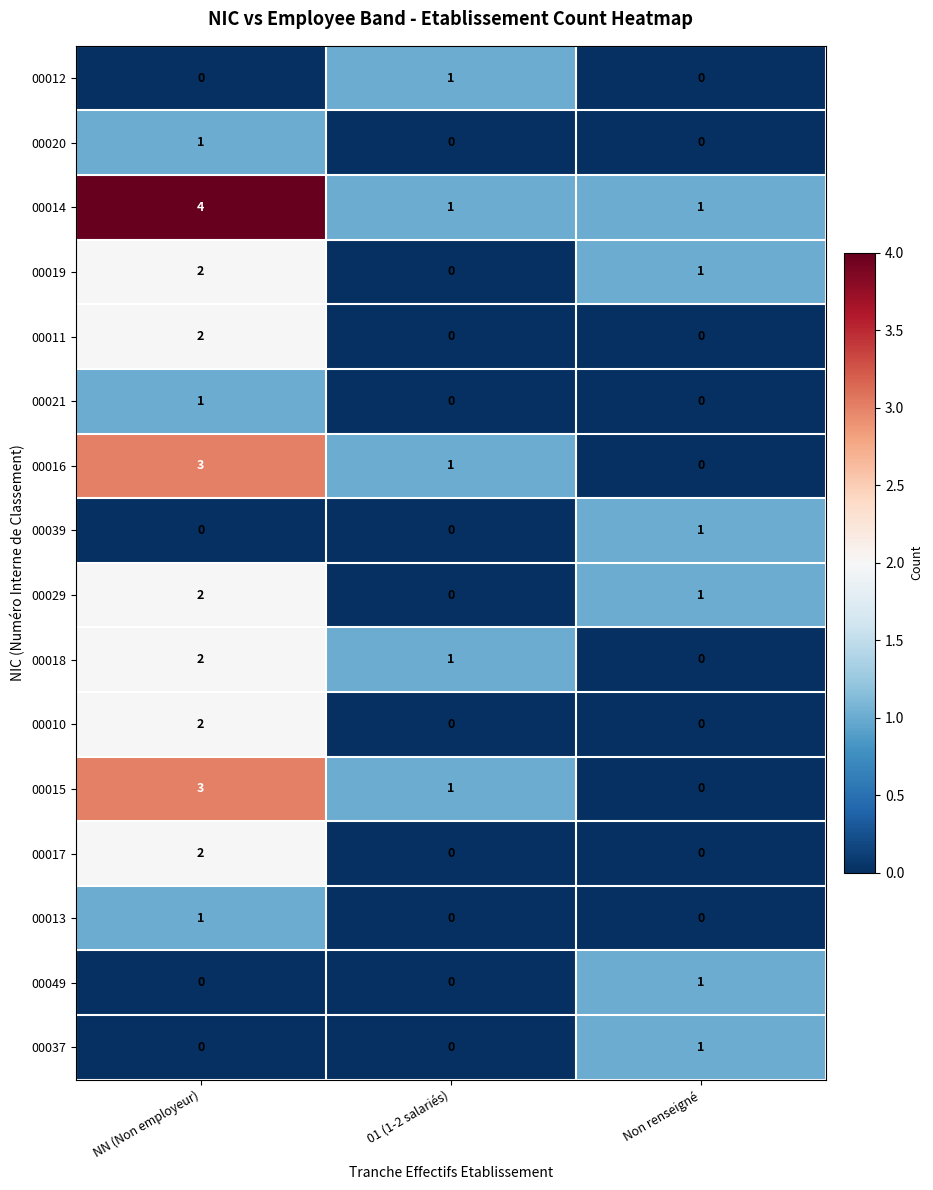

What is the sum of all 00016 values?

4